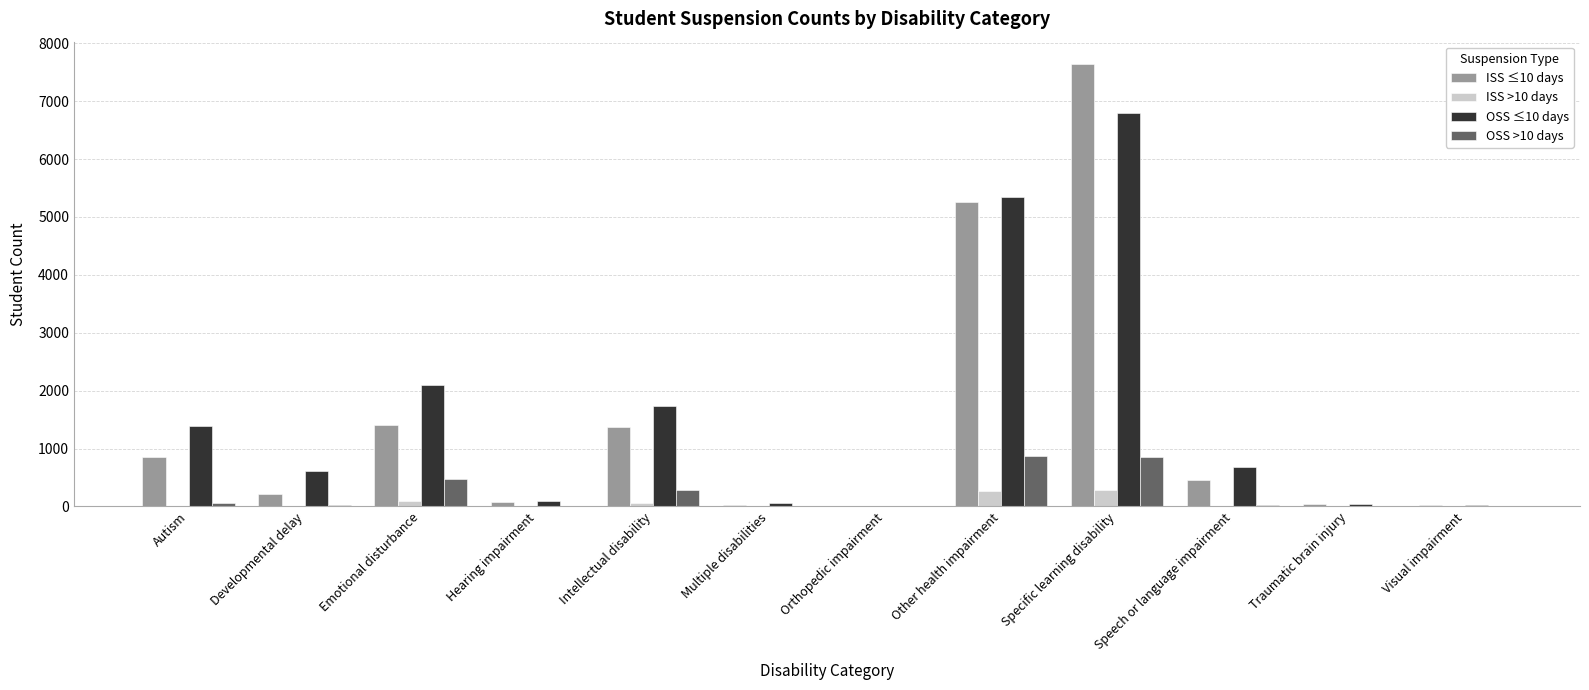

Which series has the largest range (max minus min)?

ISS ≤10 days